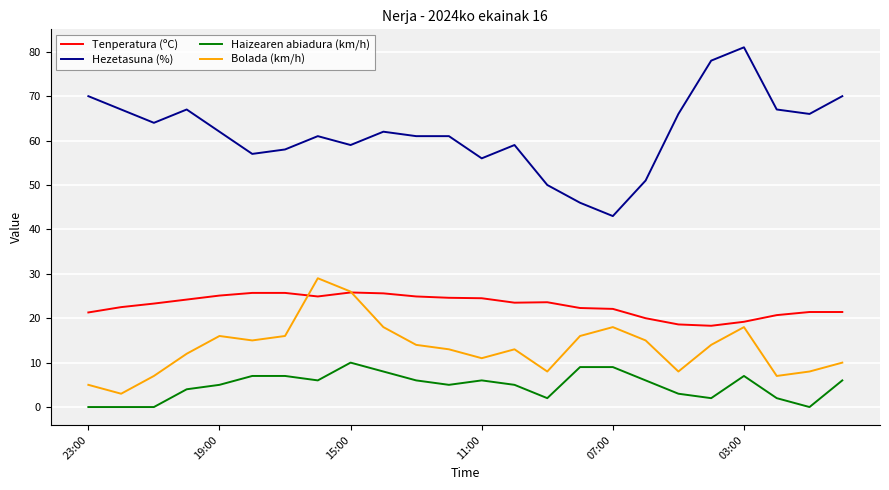

True or false: Tenperatura (ºC) and Haizearen abiadura (km/h) cross at least once.

False